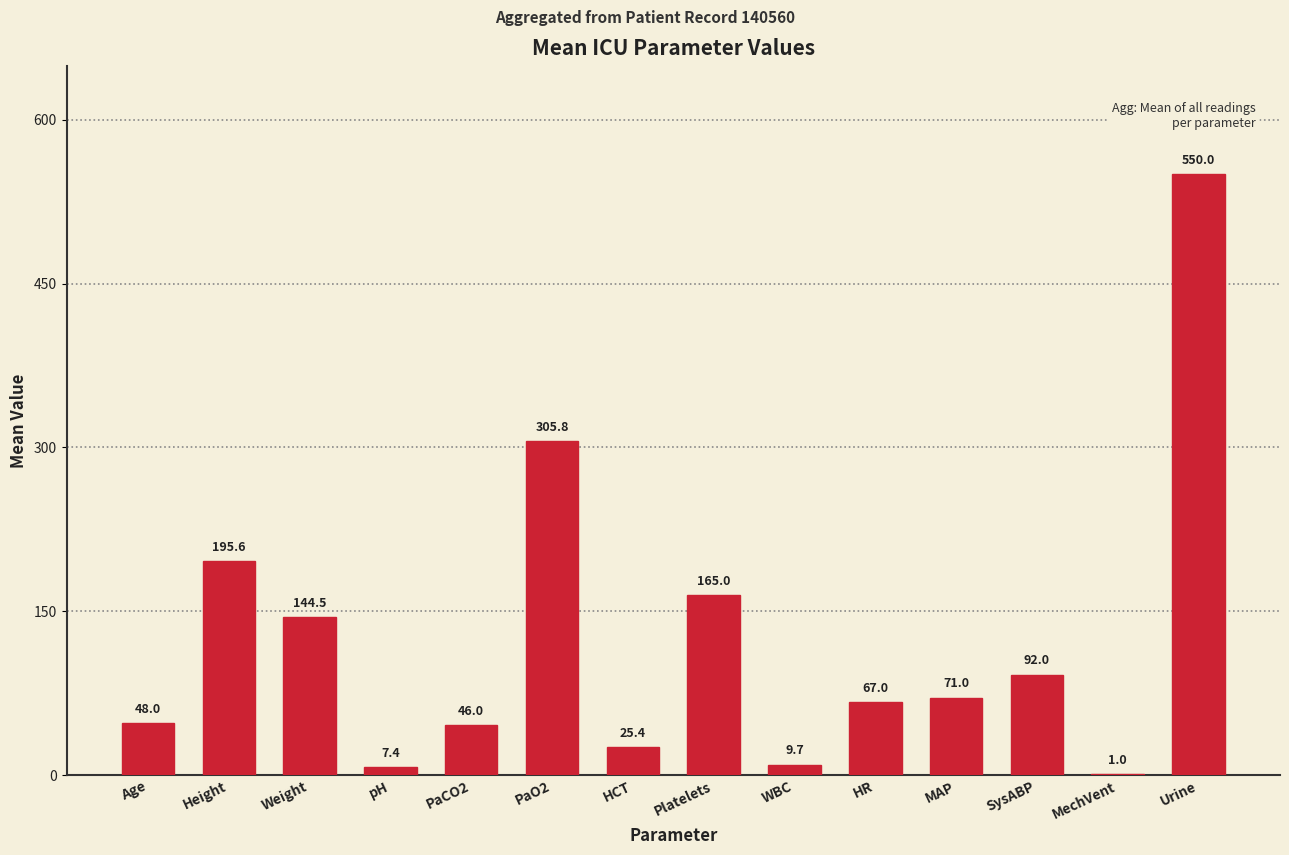

At which label does the data first exceed 71?

Height